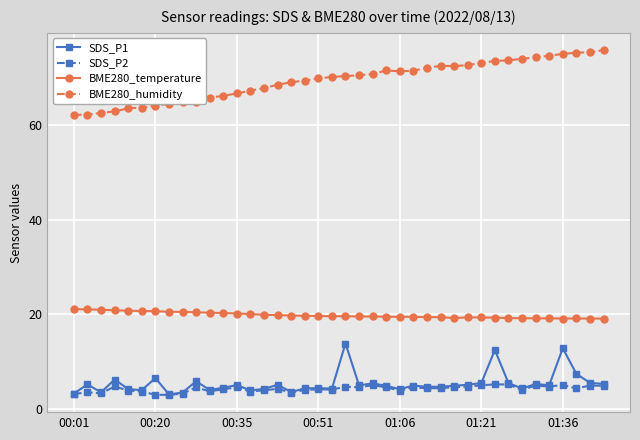

What is the greatest value displayed?

75.9